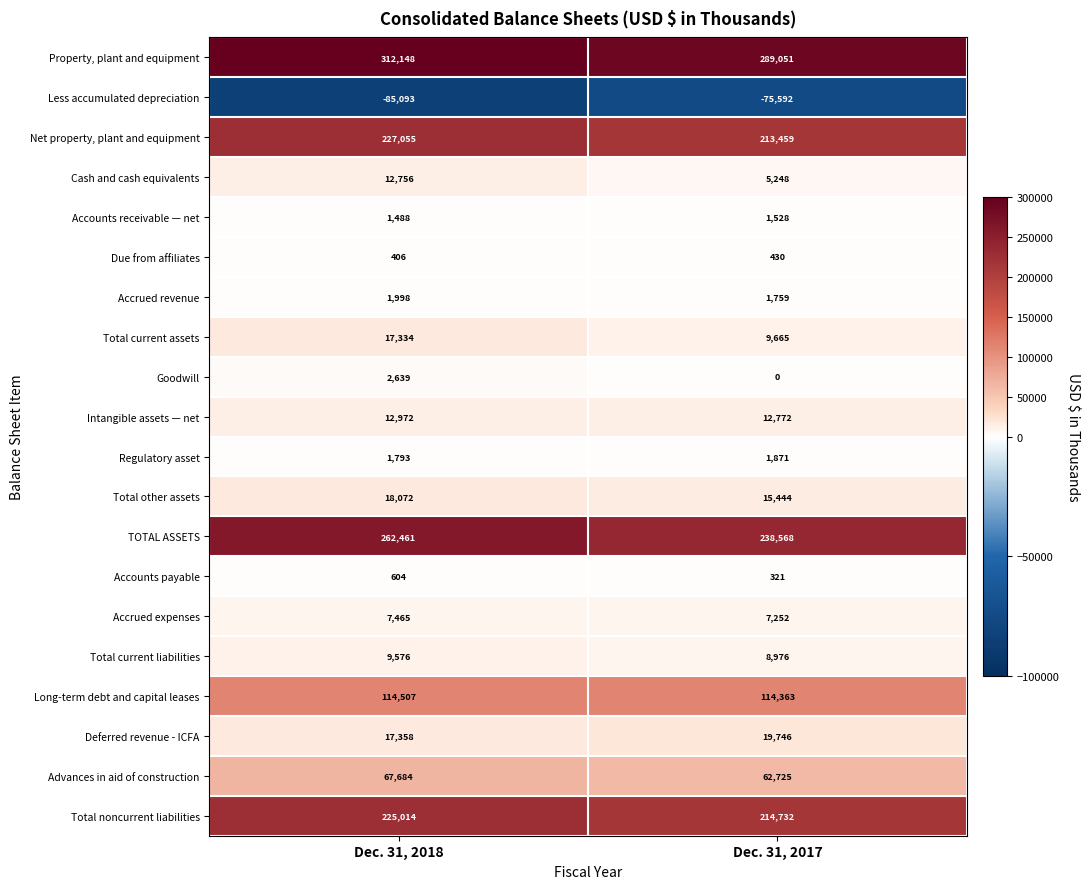

What is the sum of the Accounts payable values at Dec. 31, 2017 and Dec. 31, 2018?

925